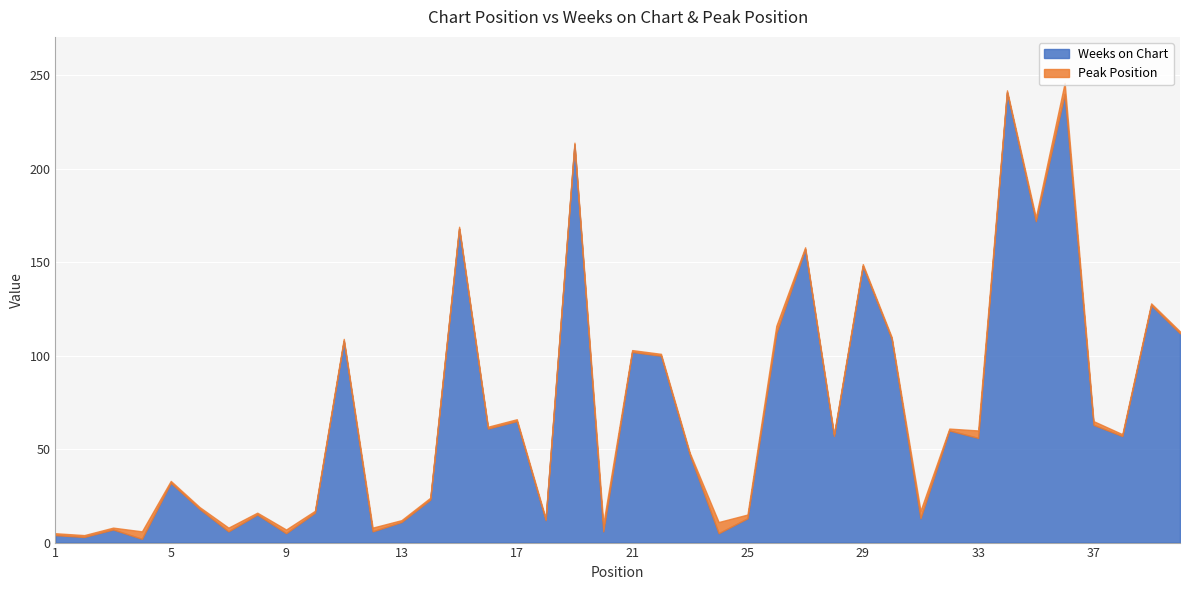

How many categories are shown in the chart?

40